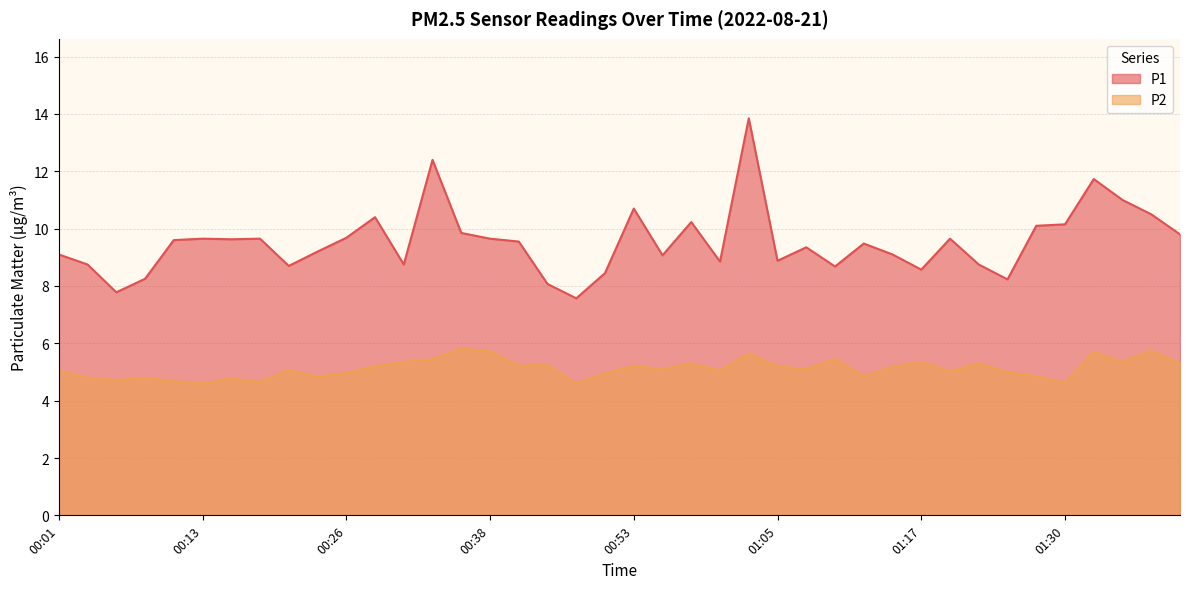

What is the maximum value shown in the chart?

13.8